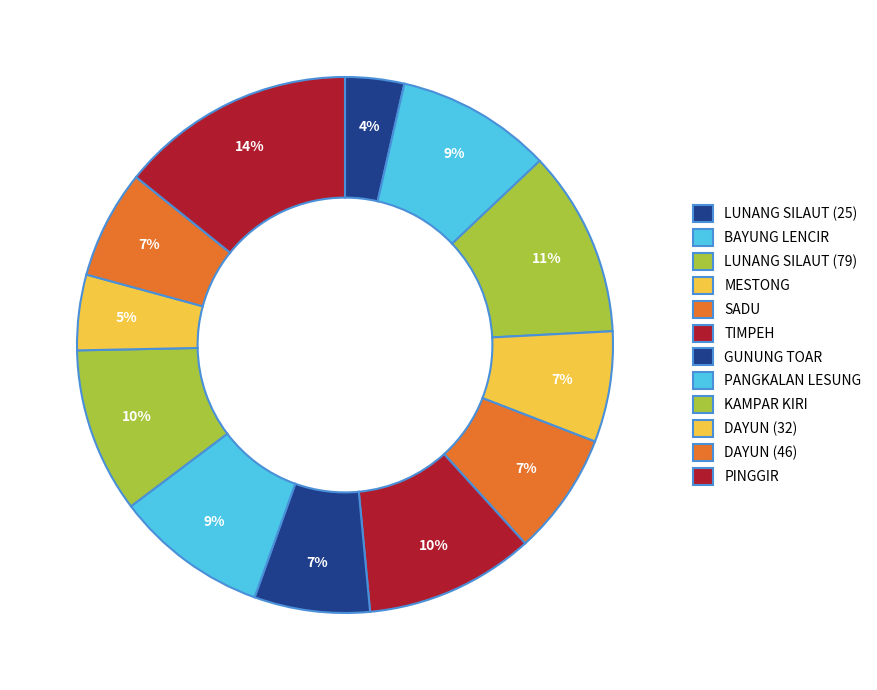

True or false: BAYUNG LENCIR accounts for 1% of the total.

False